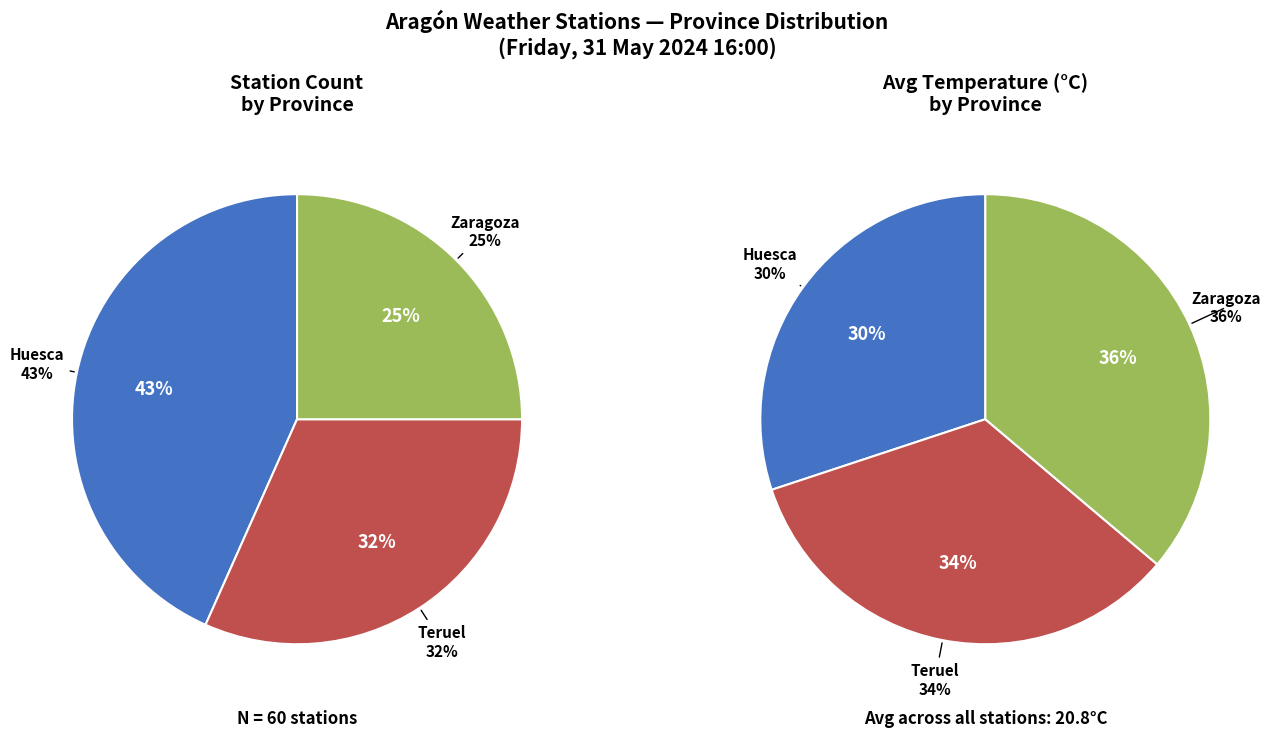

What is the change in value from Huesca to Teruel?

-7